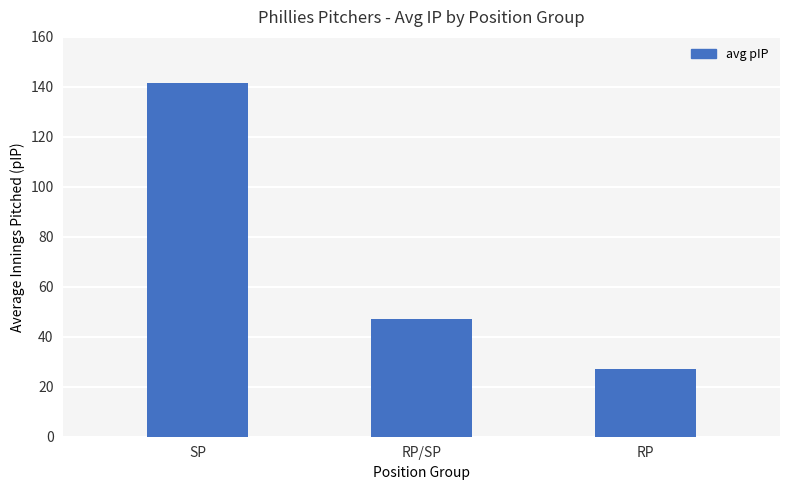

Reading left to right, what are all the values shown in this chart?

SP=141.5	RP/SP=47.2	RP=27.1